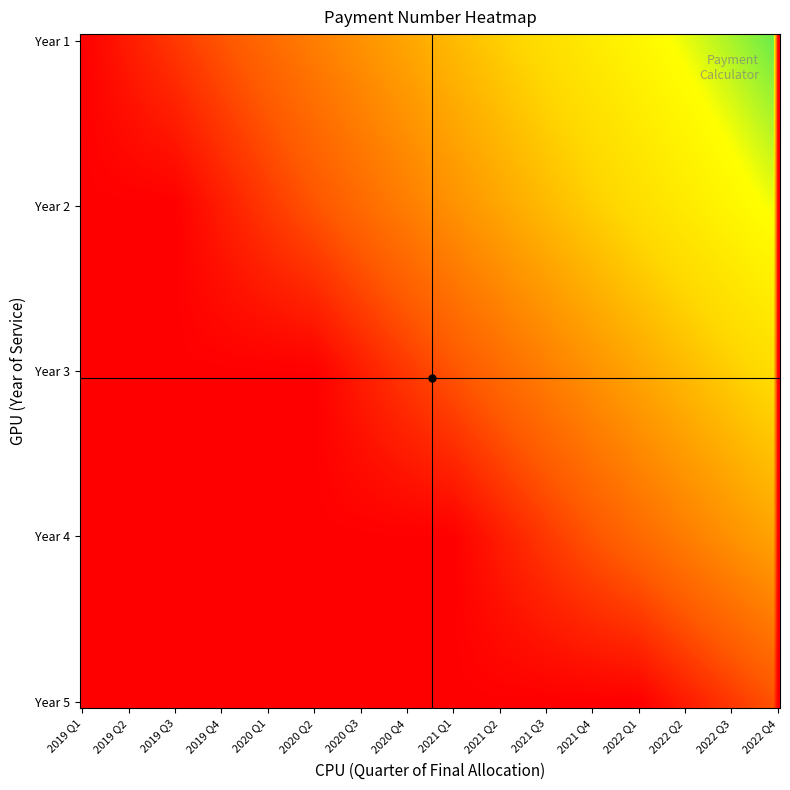

Which series has the widest spread of values?

Year 1